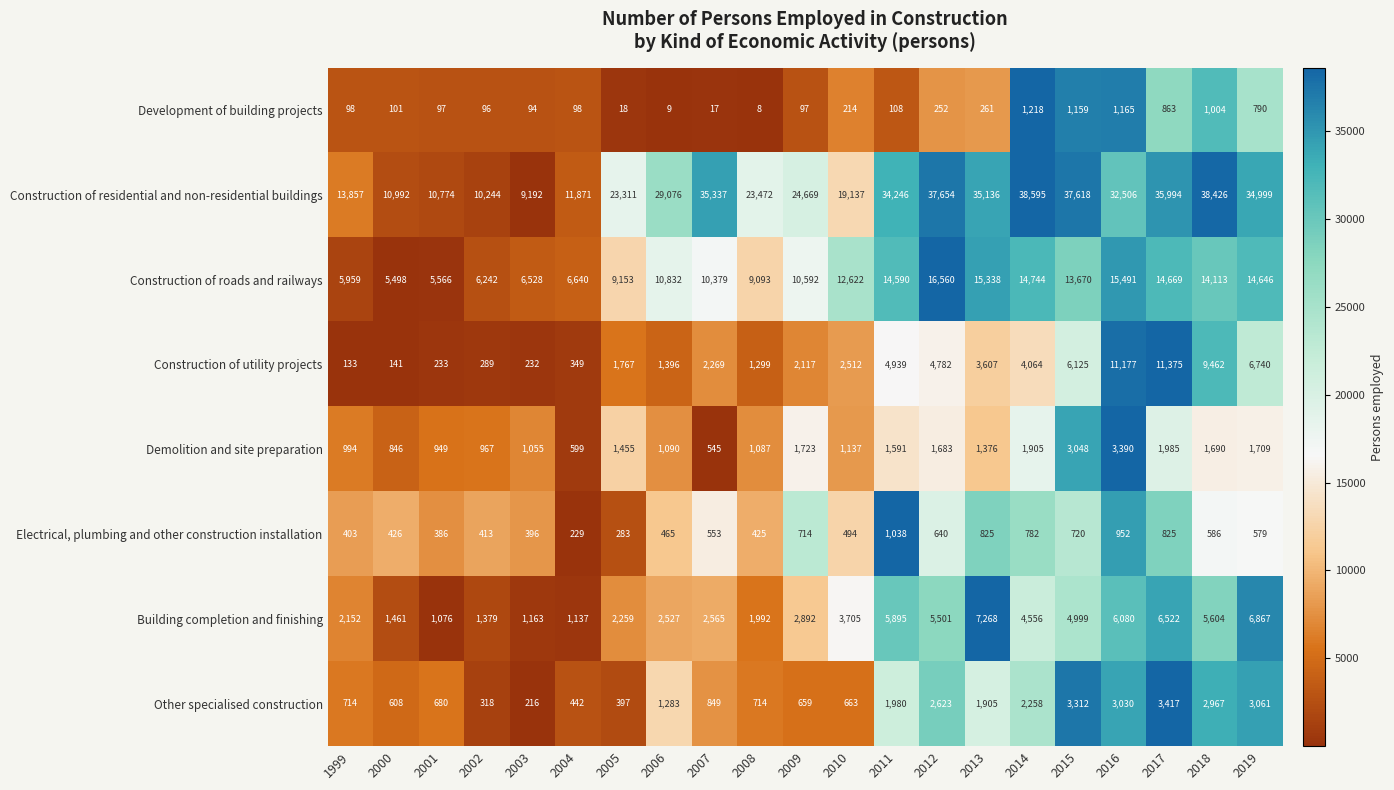

Which series has the largest total across all categories?

Construction of residential and non-residential buildings